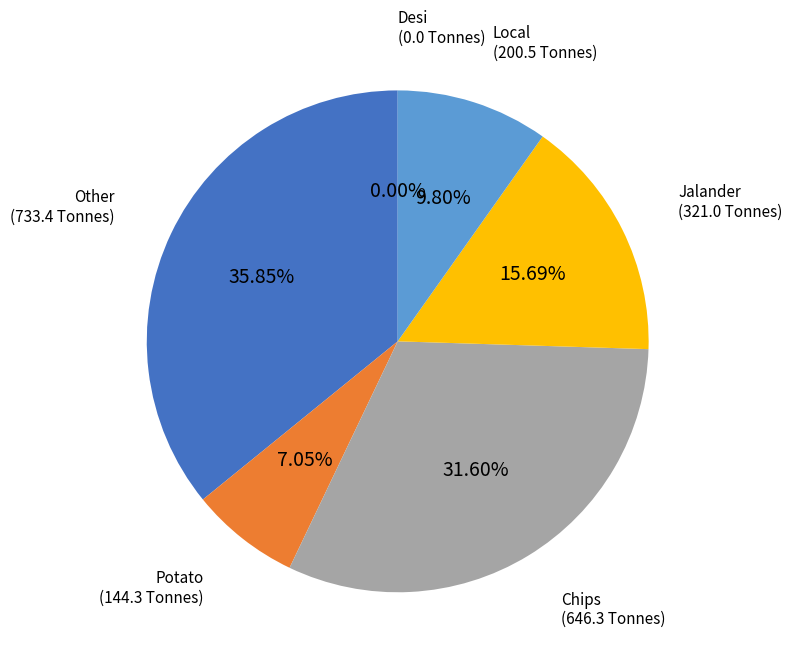

Does any single category account for the majority?

No